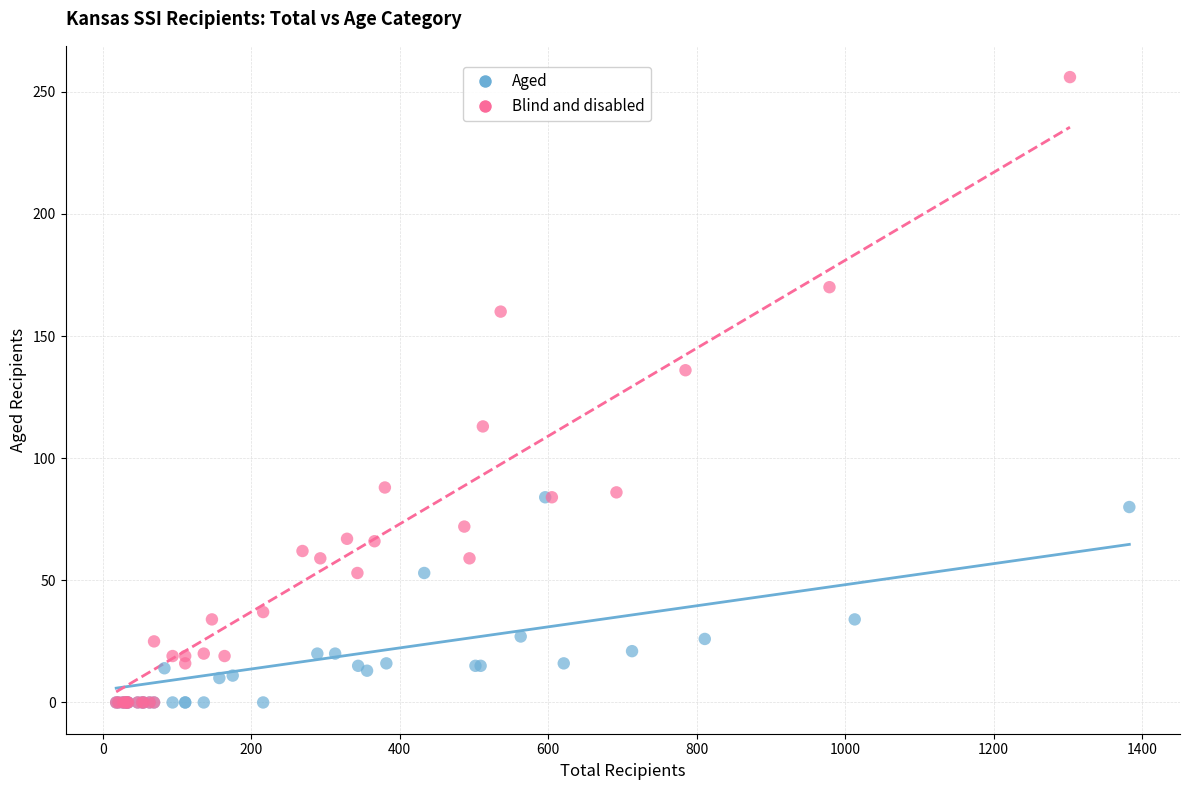

Which series has the largest Y range (max minus min)?

Blind and disabled